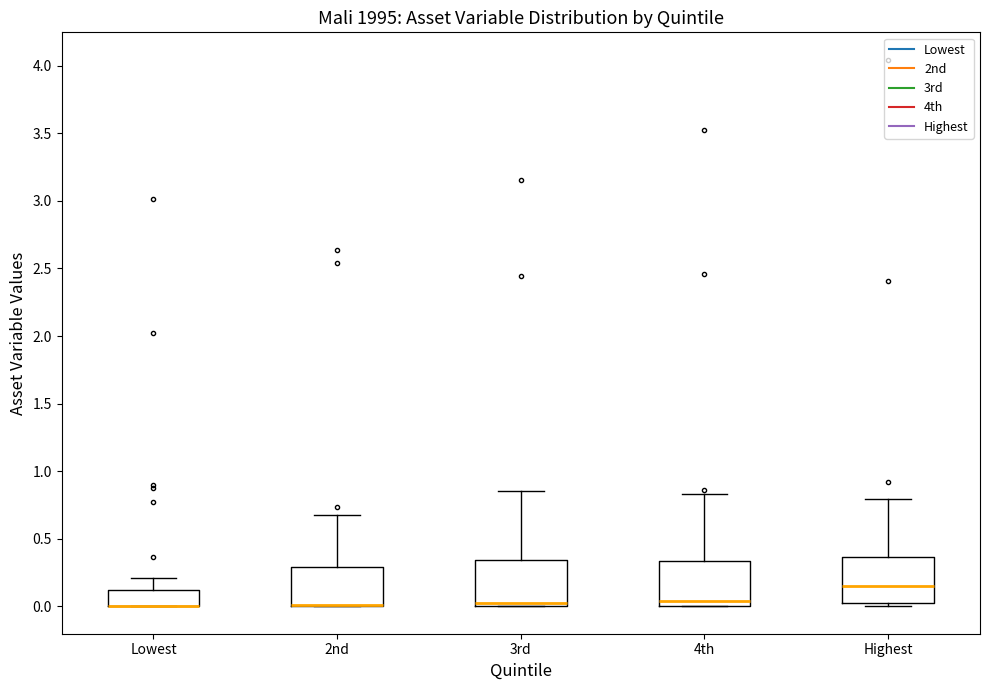

Reading left to right, read every box against the y-axis: the position of its median line, the range the box covers, and the ends of its whiskers. The values are not printed on the chart, so give them approximately, as read against the axis.

Lowest: median 0.00 (drawn on the box's lower edge), box 0.00 to 0.10, whiskers 0.00 to 0.20
2nd: median 0.00 (drawn on the box's lower edge), box 0.00 to 0.30, whiskers 0.00 to 0.70
3rd: median 0.00 (just above the box's lower edge), box 0.00 to 0.35, whiskers 0.00 to 0.85
4th: median 0.05, box 0.00 to 0.35, whiskers 0.00 to 0.85
Highest: median 0.15, box 0.05 to 0.35, whiskers 0.00 to 0.80